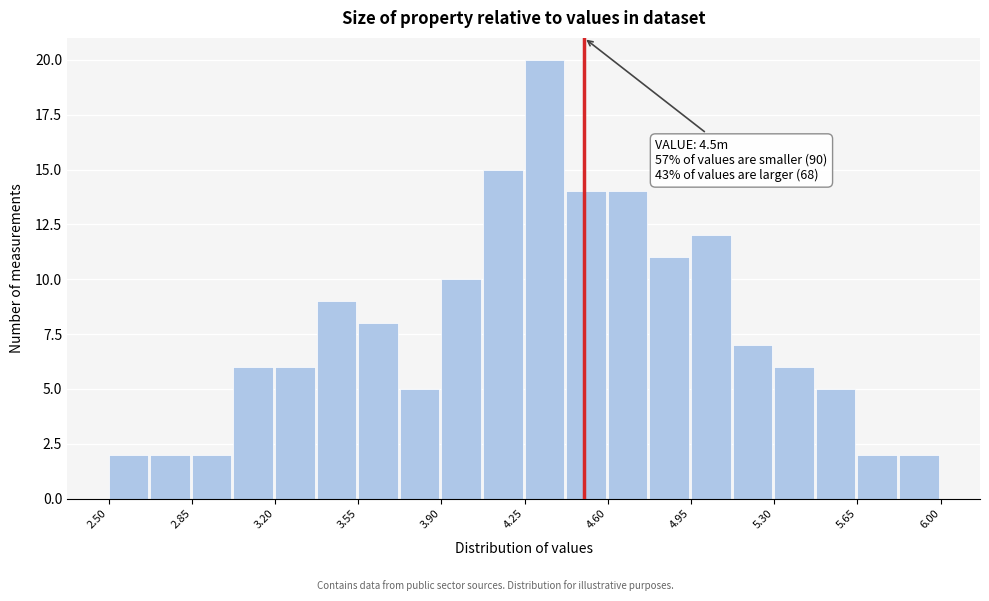

Around what value on the x-axis is the tallest bar? Give the approximate position of its centre, as read against the axis.

4.35